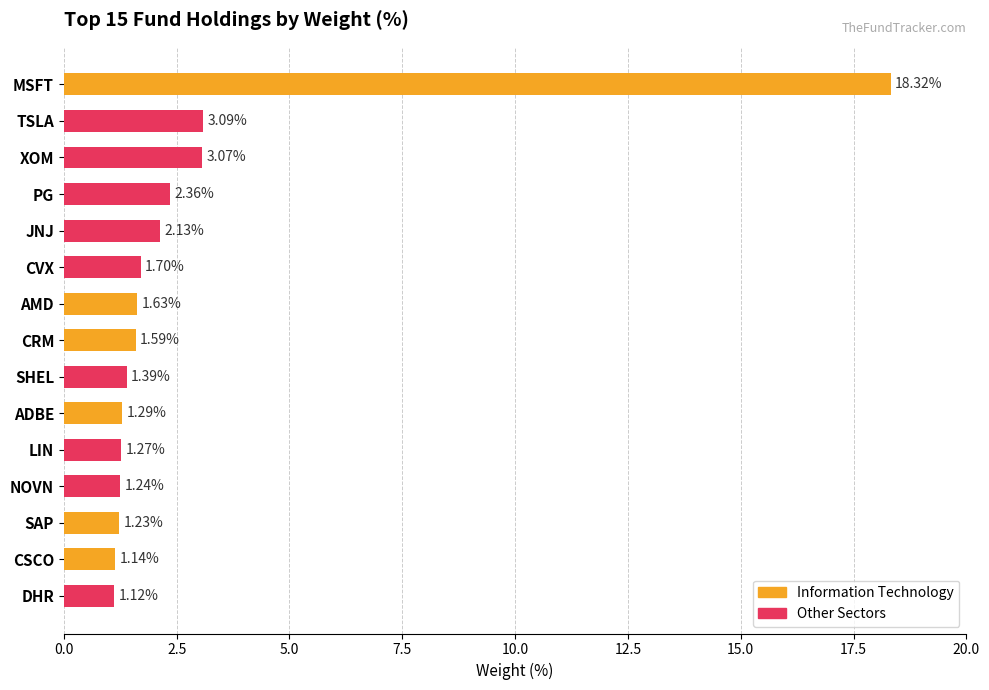

Between XOM and AMD, which is larger?

XOM